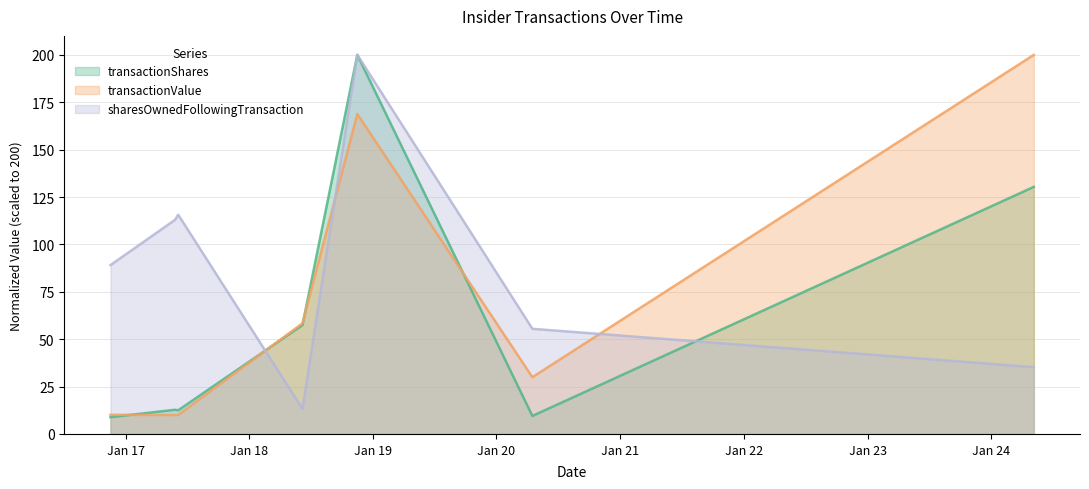

The value of sharesOwnedFollowingTransaction at 2017-05-26 is 112.9. True or false?

True